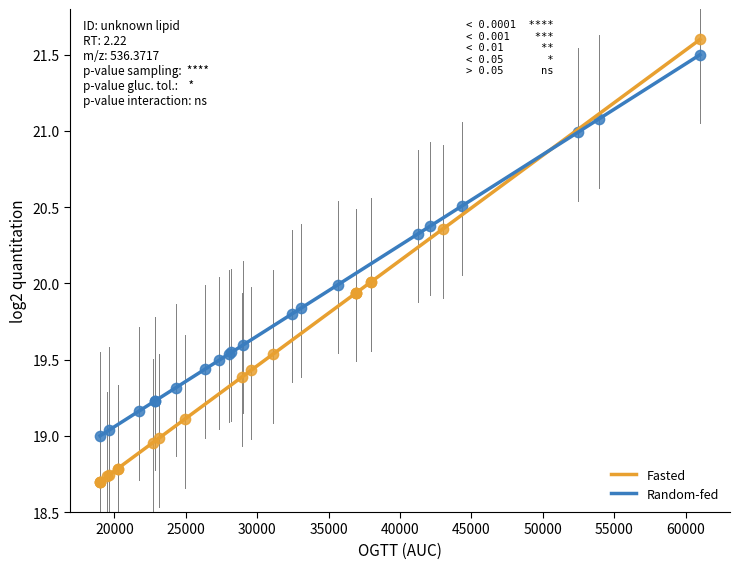

Which series reaches the minimum Y coordinate?

Fasted